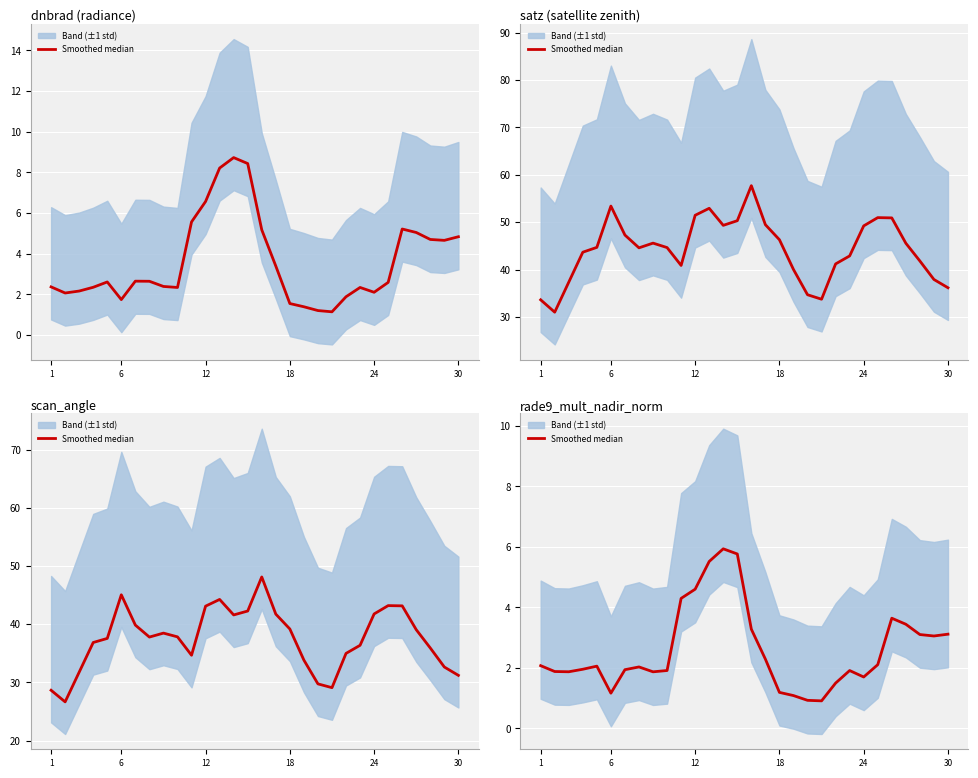

How many values in the scan_angle (median) series are below 37?

13